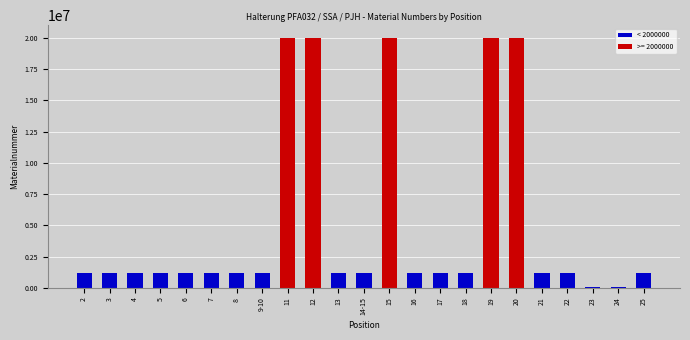

What position from the right is 12?

14